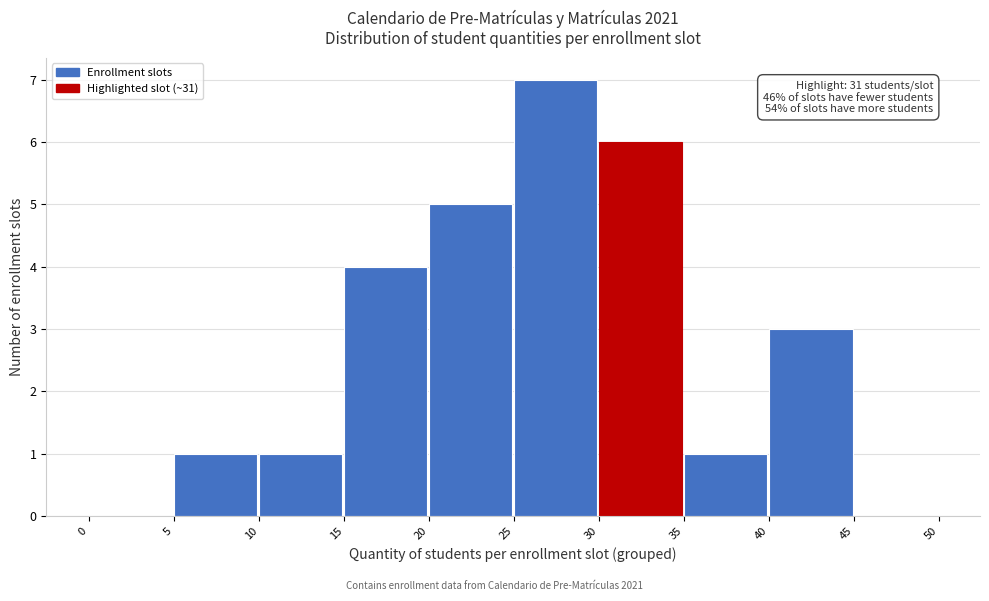

Which range on the x-axis has the tallest bar?

25 to 30